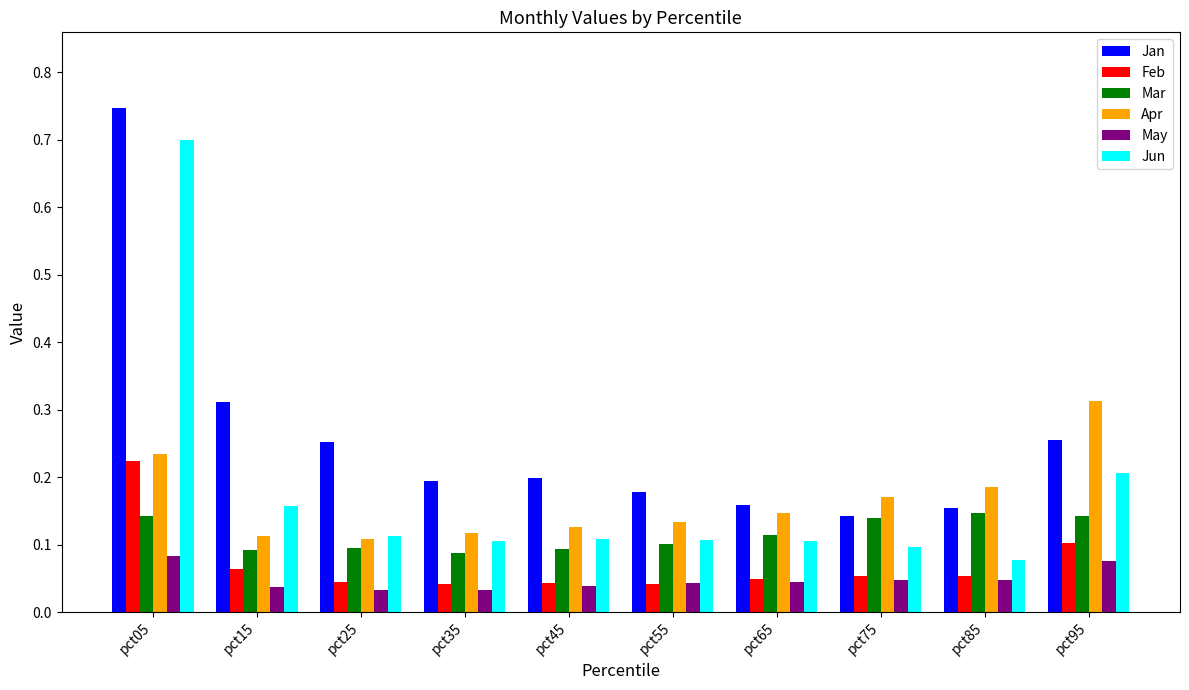

How many Jun values are between 0 and 1?

10